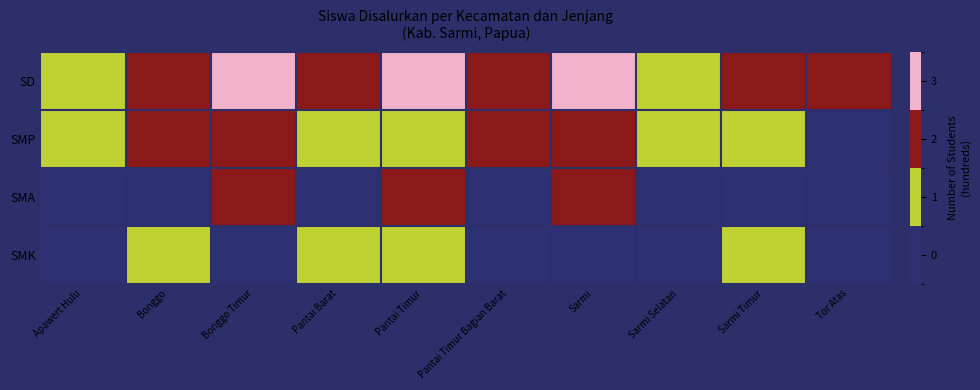

Between Sarmi and Sarmi Selatan, which series saw the biggest shift?

SD